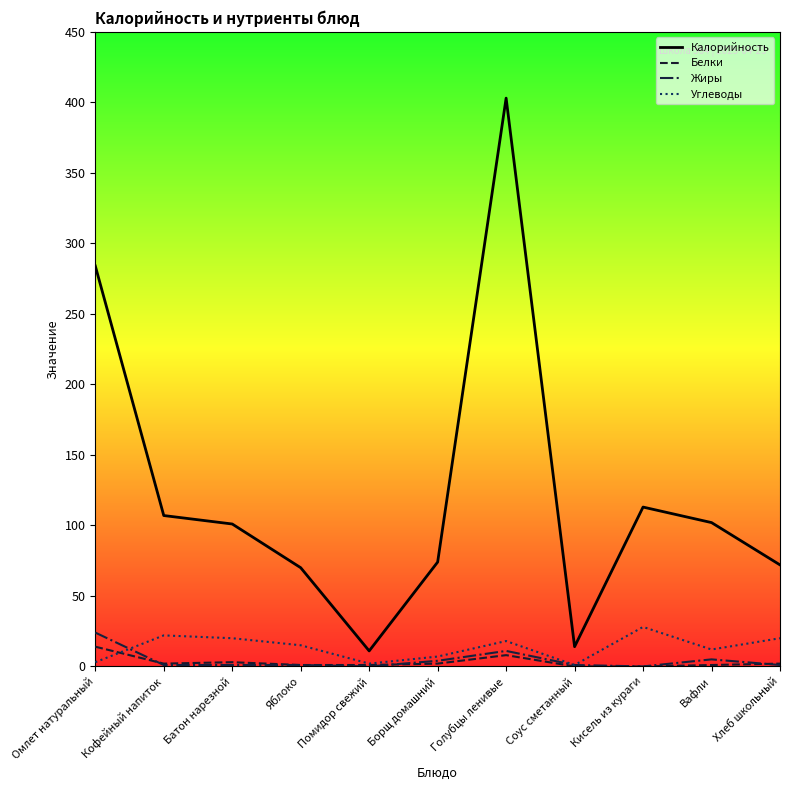

What is the spread (max minus min) of values at Батон нарезной?

100